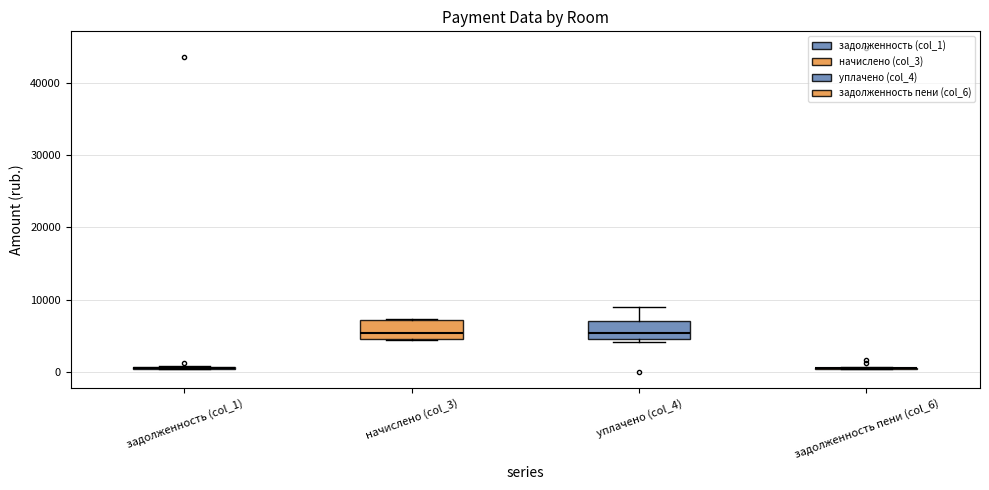

Reading left to right, transcribe this box plot: for each box, give where its median line is, the range the box spans, and where its two whiskers end, as read against the y-axis. The values are not printed on the chart, so give them approximately, as read against the axis.

задолженность (col_1): box collapsed to a line at 1000, whiskers 0 to 1000
начислено (col_3): median 5000 (just above the box's lower edge), box 5000 to 7000, whiskers 4000 to 7000
уплачено (col_4): median 5000 (just above the box's lower edge), box 5000 to 7000, whiskers 4000 to 9000
задолженность пени (col_6): box collapsed to a line at 0, whiskers 0 to 1000